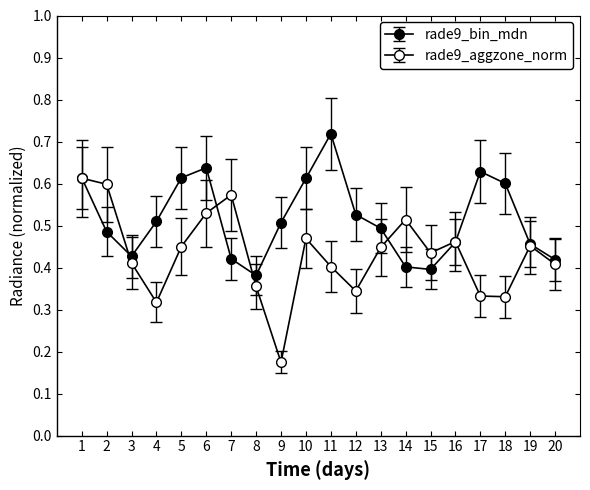

How many lines are shown in the chart?

2